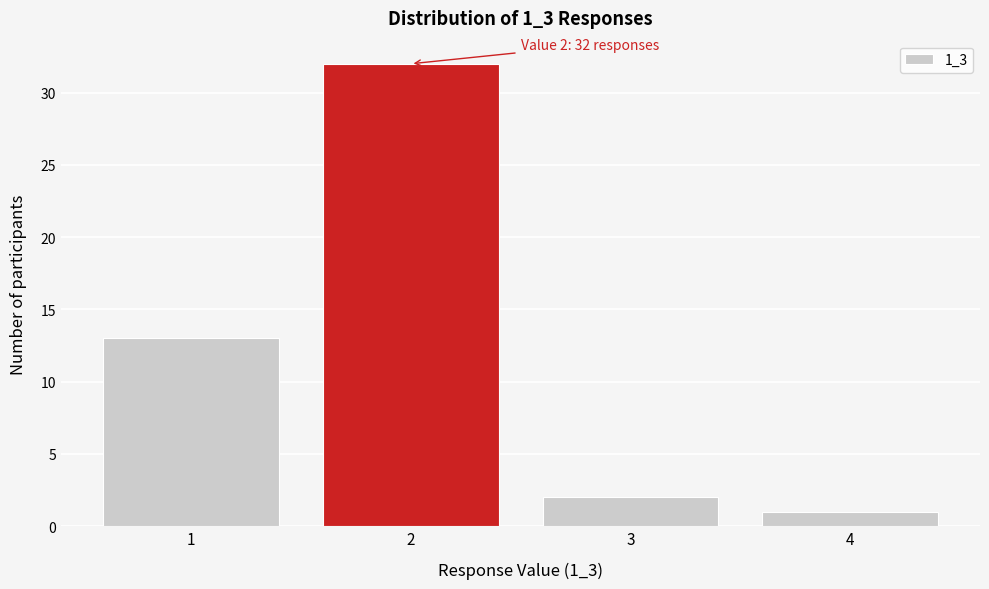

Reading right to left, extract all data points from this chart.

1	2	32	13